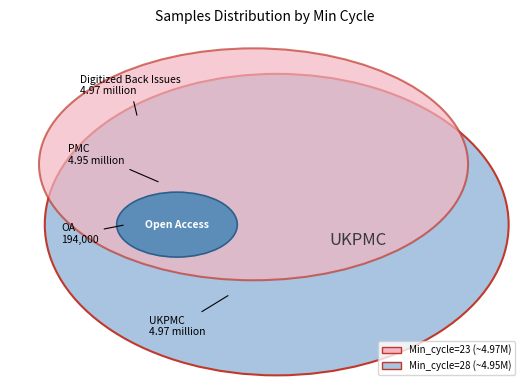

Approximately how many times larger is the value at Min_cycle=28 compared to Min_cycle=23?

1.0